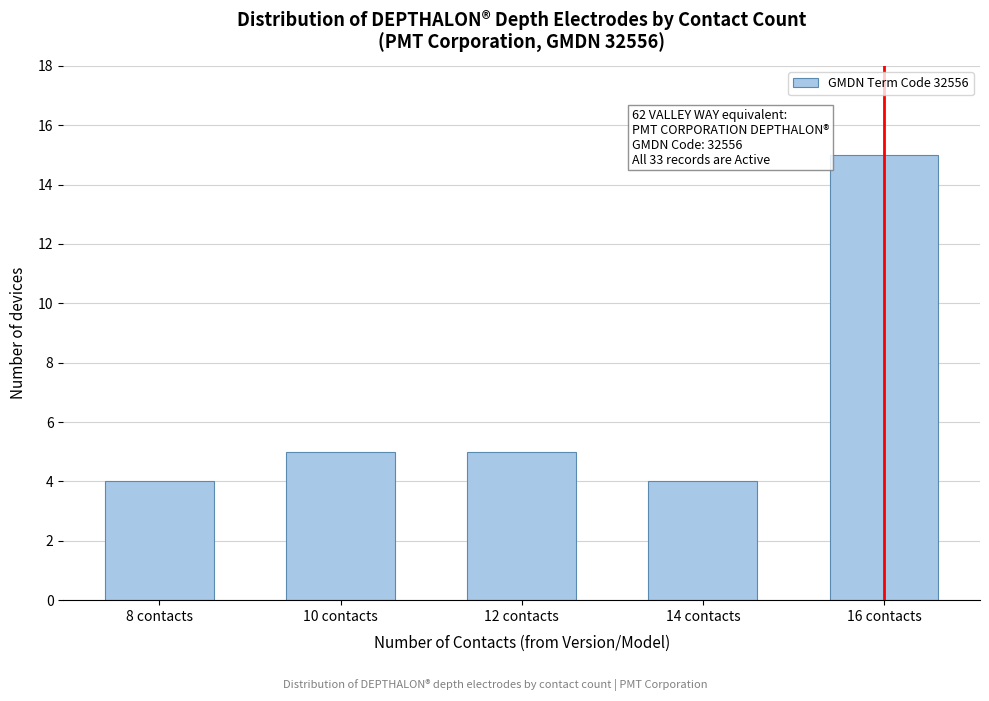

Reading left to right, what are all the values shown in this chart?

8 contacts=4	10 contacts=5	12 contacts=5	14 contacts=4	16 contacts=15